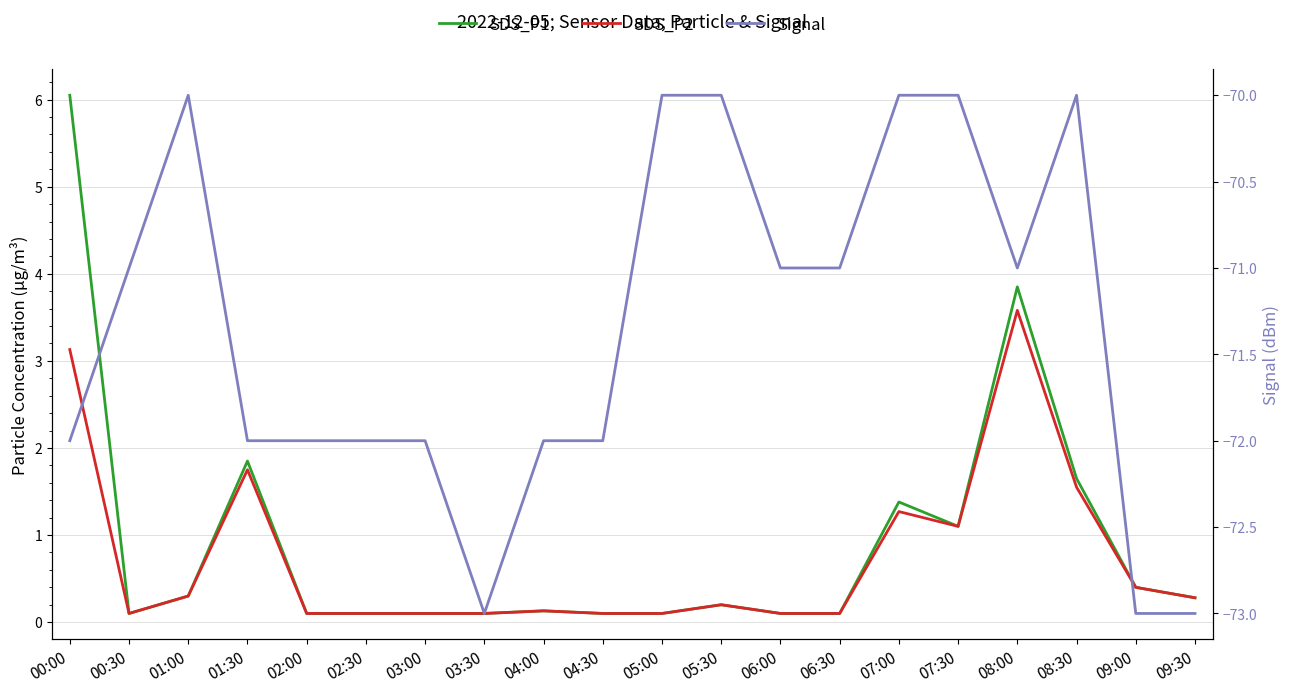

What is the sum of all Signal values?

-1427.0